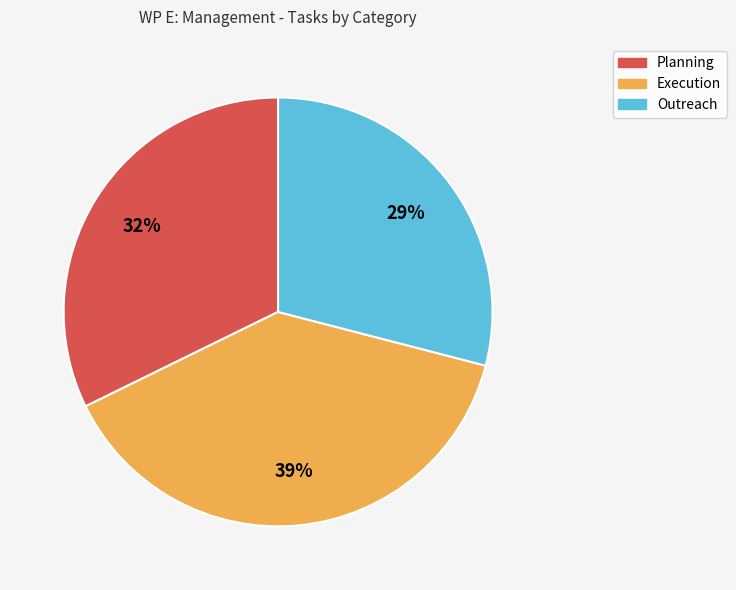

What percentage is the Outreach slice, to the nearest percent?

29%